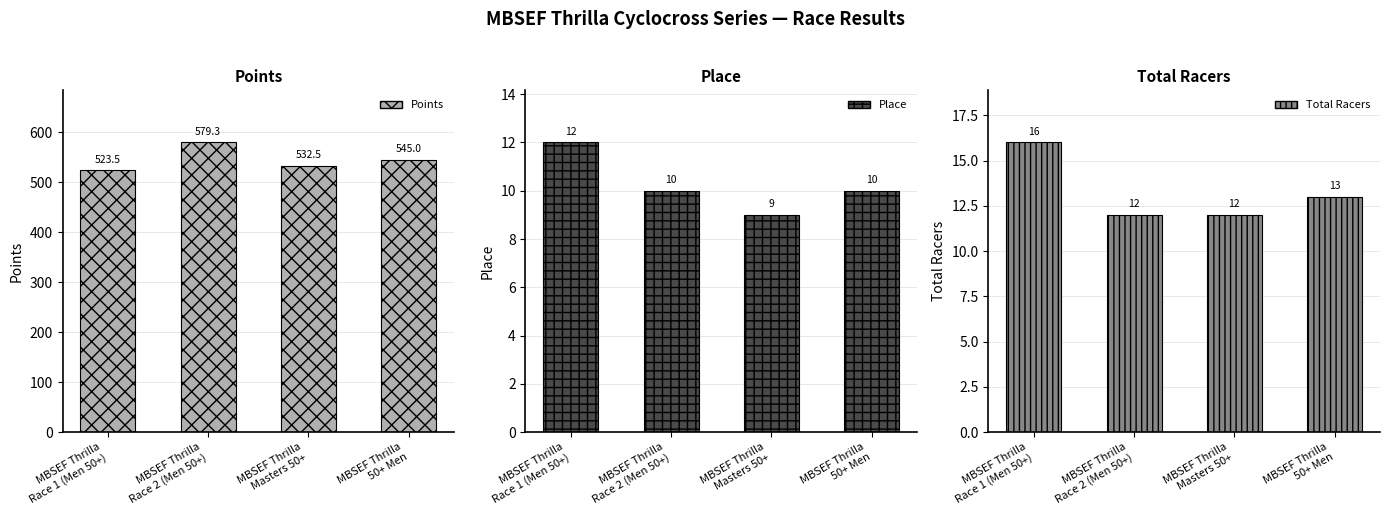

Count the Place values in the range 10 to 12.

3